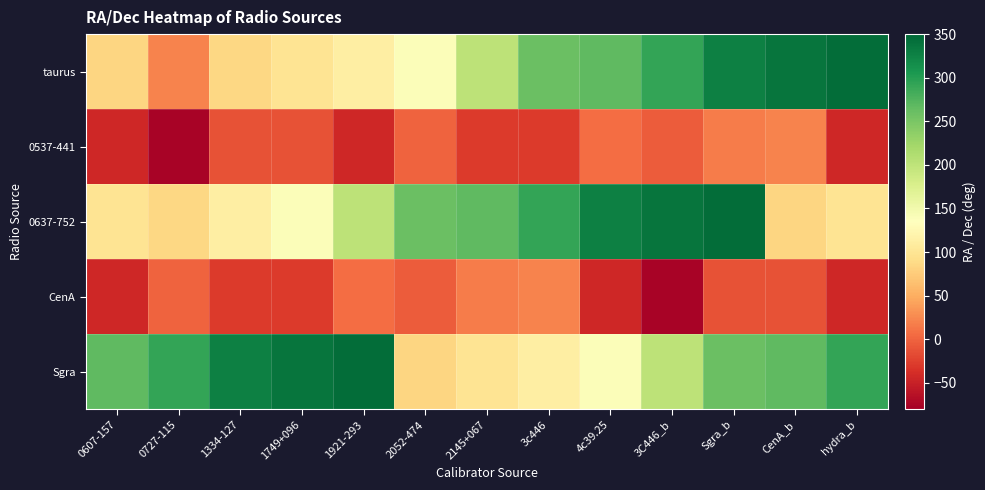

Reading right to left, extract all data points from this chart.

taurus: hydra_b=343.6	CenA_b=336.6	Sgra_b=327.1	3C446_b=291.4	4c39.25=266.6	3c446=260.2	2145+067=201.5	2052-474=139.7	1921-293=112.7	1749+096=98.9	1334-127=84.8	0727-115=22.0	0607-157=83.8
0537-441: hydra_b=-44.1	CenA_b=22.0	Sgra_b=16.2	3C446_b=-4.9	4c39.25=7.0	3c446=-29.2	2145+067=-29.0	2052-474=-1.0	1921-293=-43.1	1749+096=-12.1	1334-127=-11.7	0727-115=-75.3	0607-157=-44.1
0637-752: hydra_b=98.9	CenA_b=83.8	Sgra_b=343.6	3C446_b=336.6	4c39.25=327.1	3c446=291.4	2145+067=266.6	2052-474=260.2	1921-293=201.5	1749+096=139.7	1334-127=112.7	0727-115=84.8	0607-157=98.9
CenA: hydra_b=-43.1	CenA_b=-12.1	Sgra_b=-11.7	3C446_b=-75.3	4c39.25=-44.1	3c446=22.0	2145+067=16.2	2052-474=-4.9	1921-293=7.0	1749+096=-29.2	1334-127=-29.0	0727-115=-1.0	0607-157=-43.1
Sgra: hydra_b=291.4	CenA_b=266.6	Sgra_b=260.2	3C446_b=201.5	4c39.25=139.7	3c446=112.7	2145+067=98.9	2052-474=83.8	1921-293=343.6	1749+096=336.6	1334-127=327.1	0727-115=291.4	0607-157=266.6